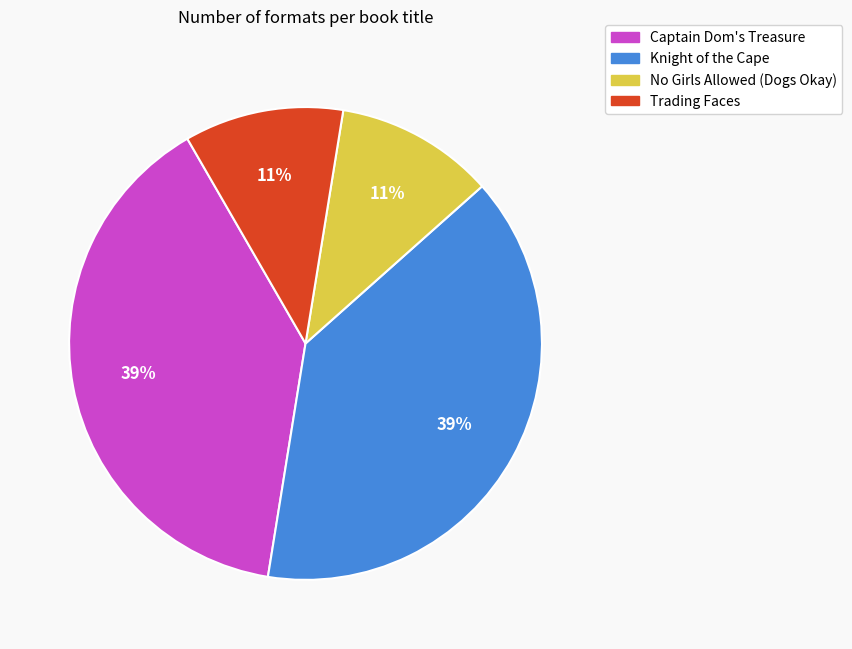

Approximately how many times larger is the value at Captain Dom's Treasure compared to Knight of the Cape?

1.0